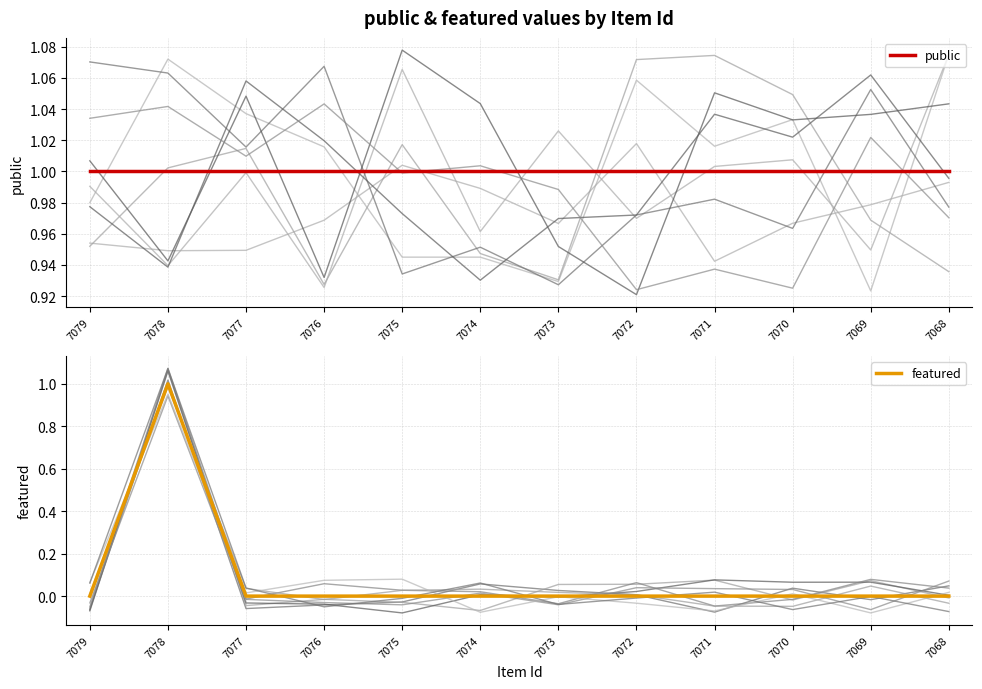

True or false: public and featured cross at least once.

False